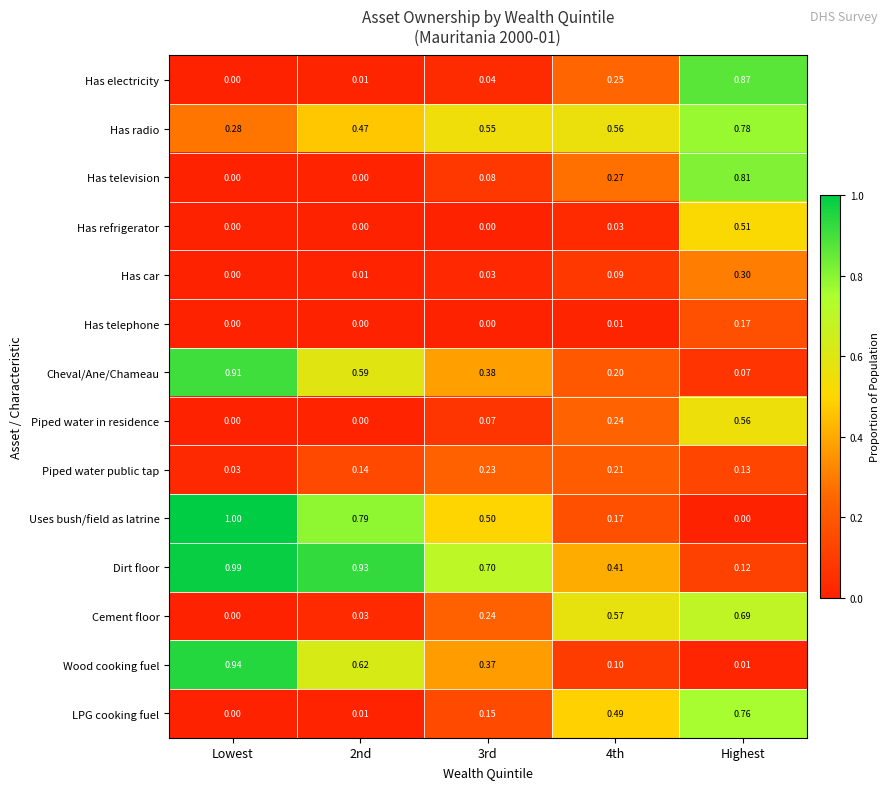

How many categories are shown in the chart?

5